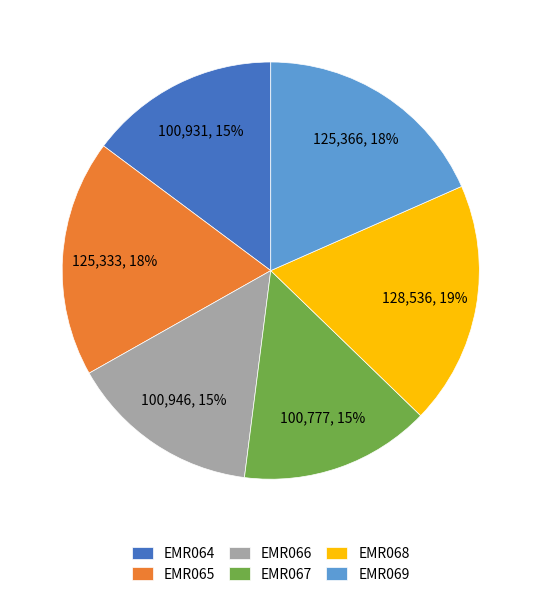

To the nearest percent, what is the combined percentage of EMR068 and EMR067?

34%